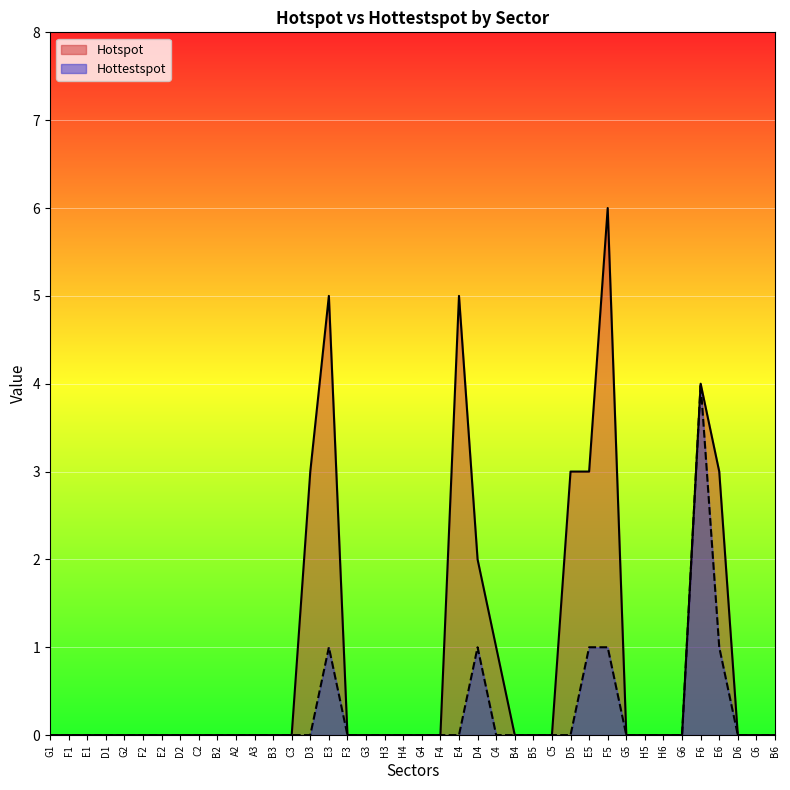

Between C4 and D5, which series saw the biggest shift?

Hotspot